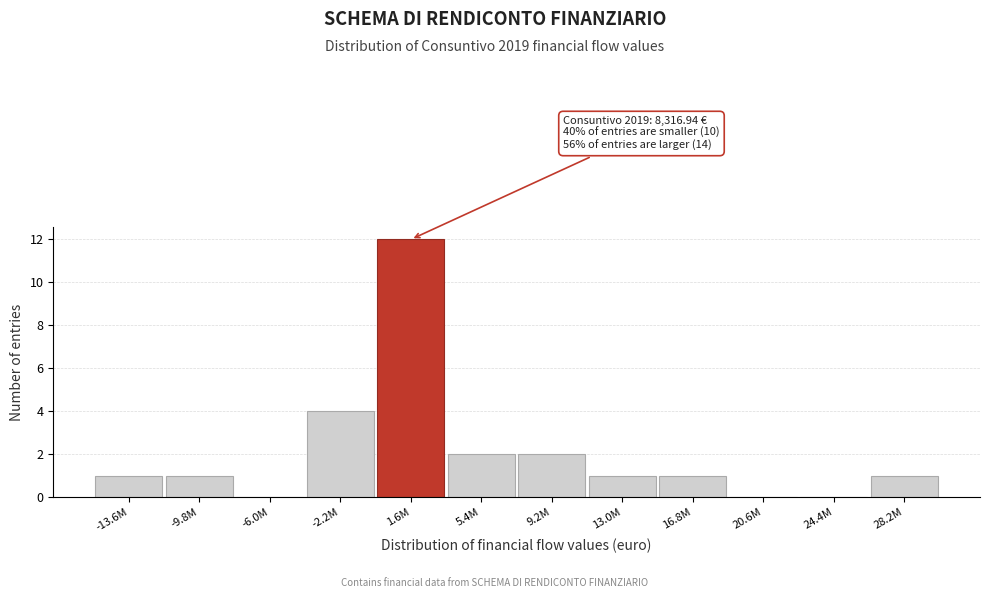

Reading right to left, list all the values displayed in this chart.

28.2M=1	24.4M=0	20.6M=0	16.8M=1	13.0M=1	9.2M=2	5.4M=2	1.6M=12	-2.2M=4	-6.0M=0	-9.8M=1	-13.6M=1